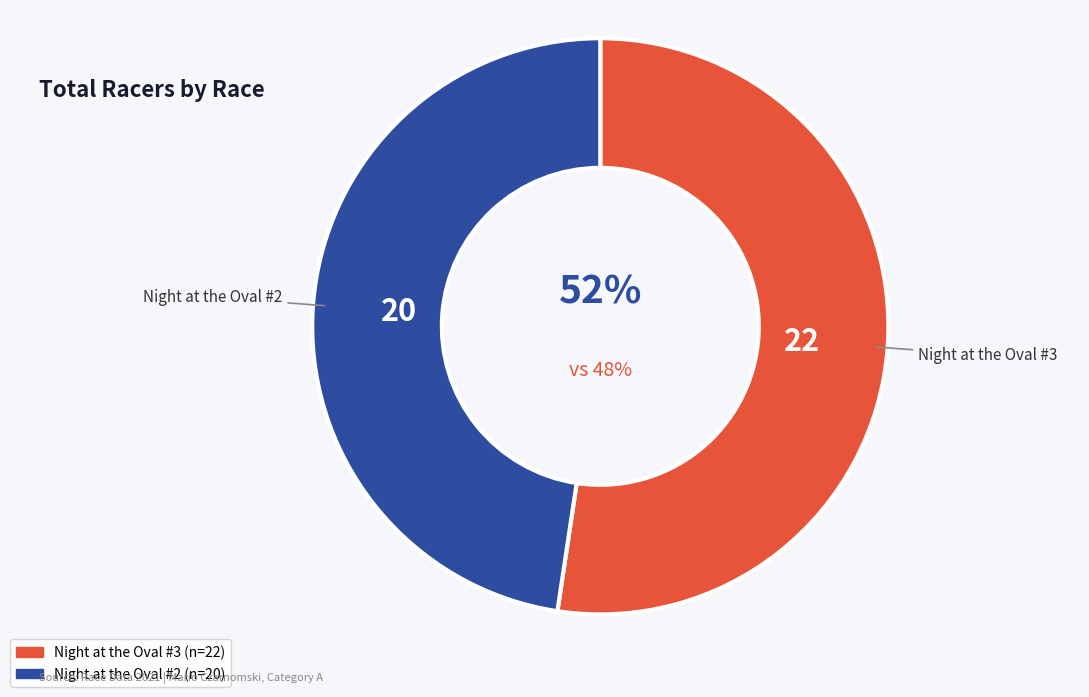

Combined, what portion of the pie is Night at the Oval #2 and Night at the Oval #3?

100.0%